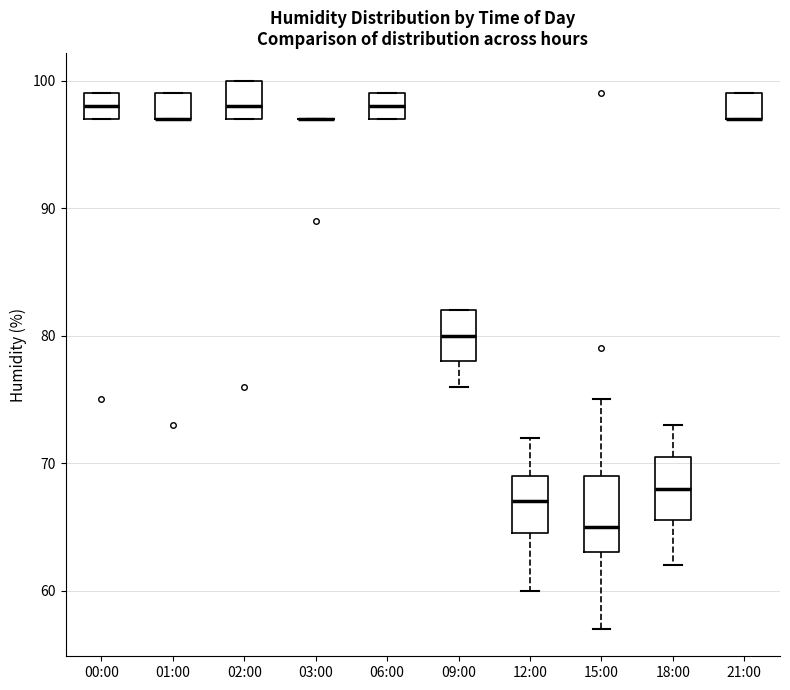

Comparing the boxes themselves (not the whiskers), which one is the tallest?

15:00